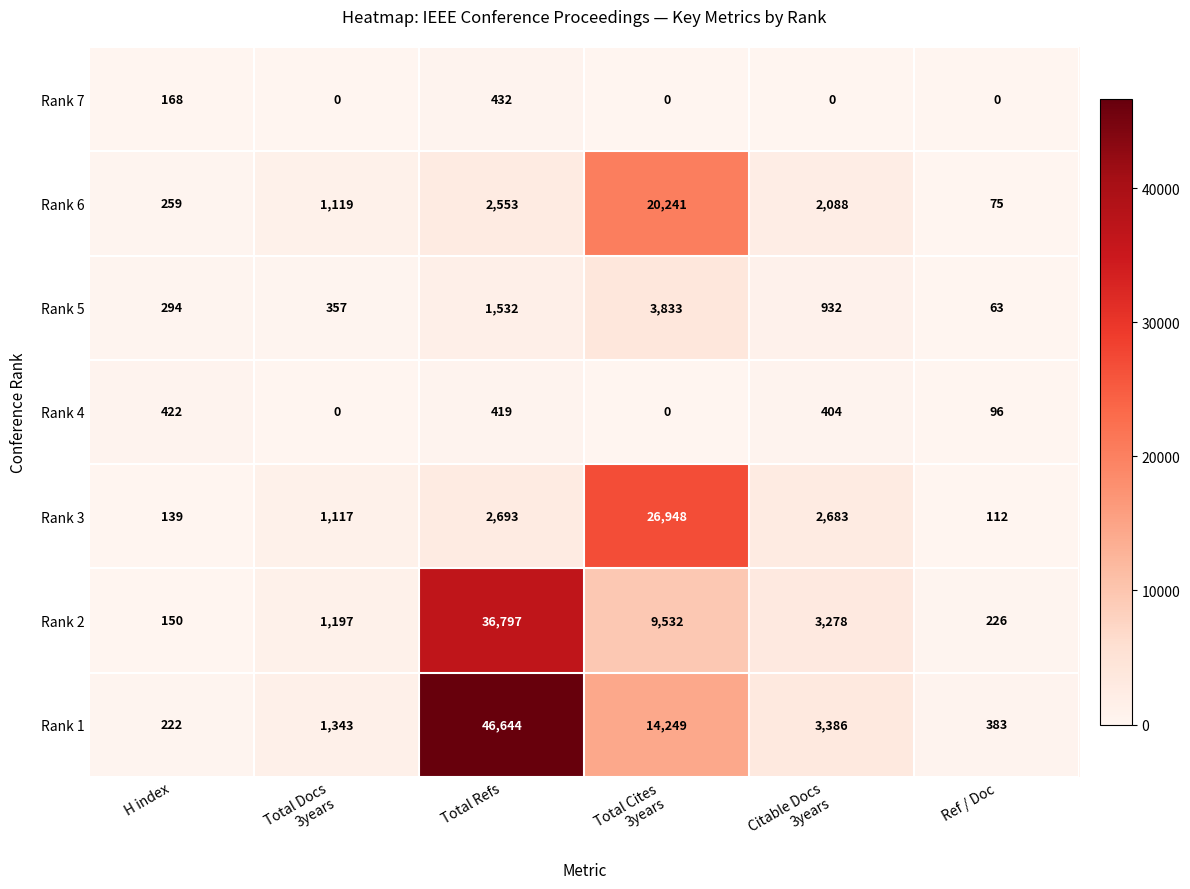

Which series has the largest range (max minus min)?

Rank 1